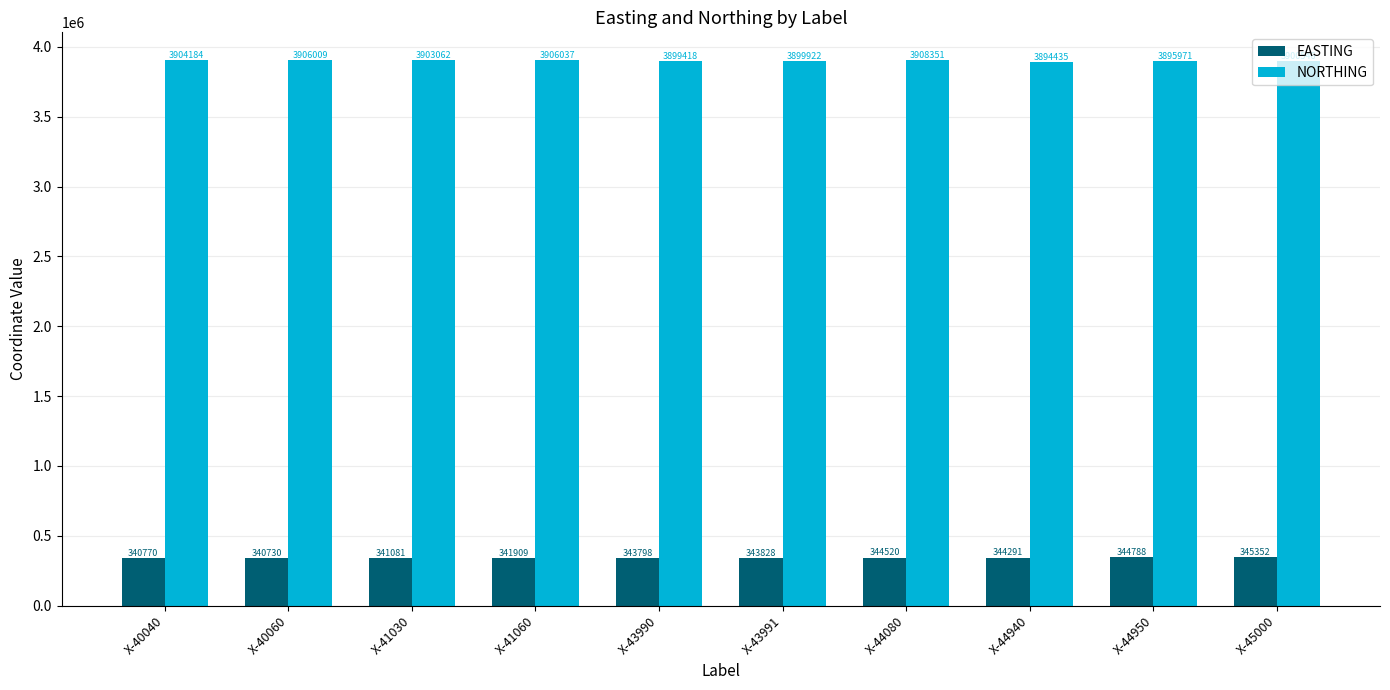

At which label does EASTING reach its peak?

X-45000